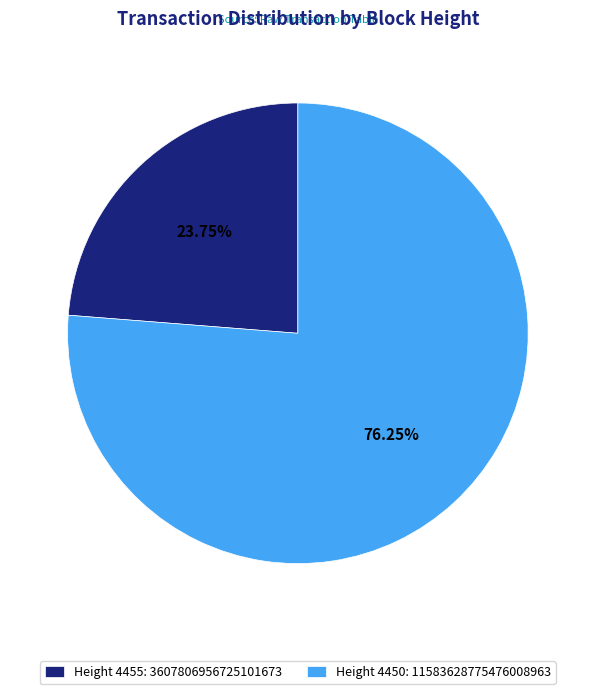

How many slices are in this pie chart?

2